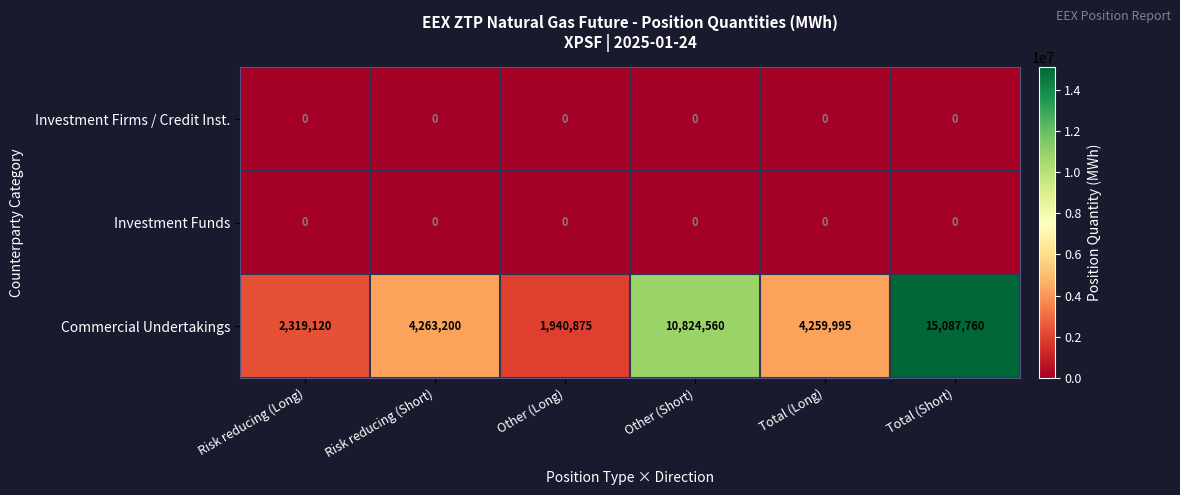

Which series changed the most between Risk reducing (Long) and Other (Long)?

Commercial Undertakings